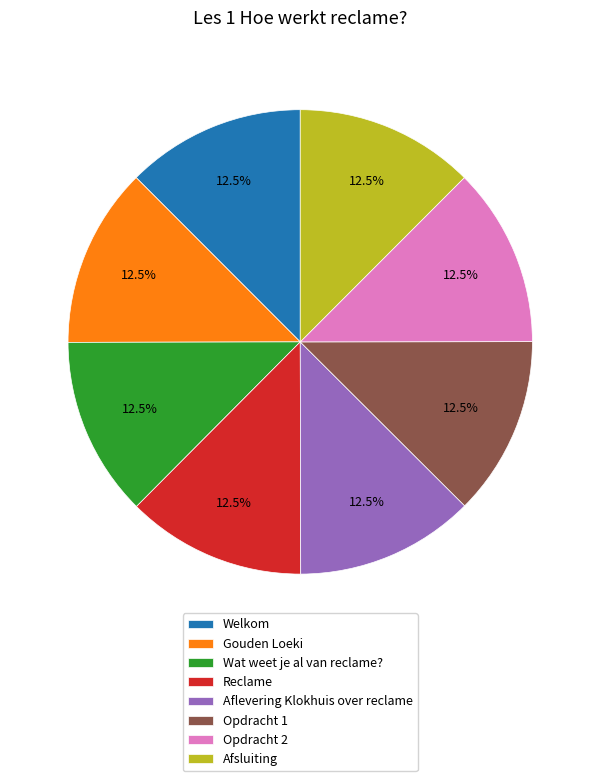

Approximately how many times larger is the value at Welkom compared to Afsluiting?

1.0